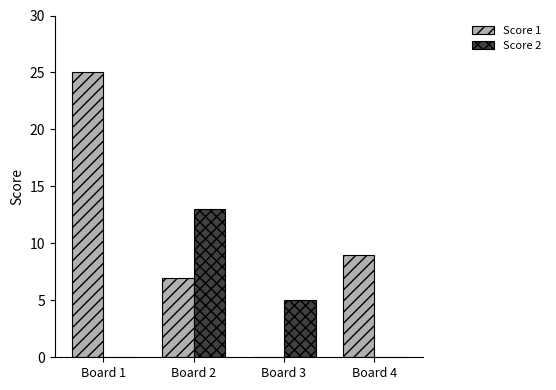

What is the total value across all series at Board 2?

20